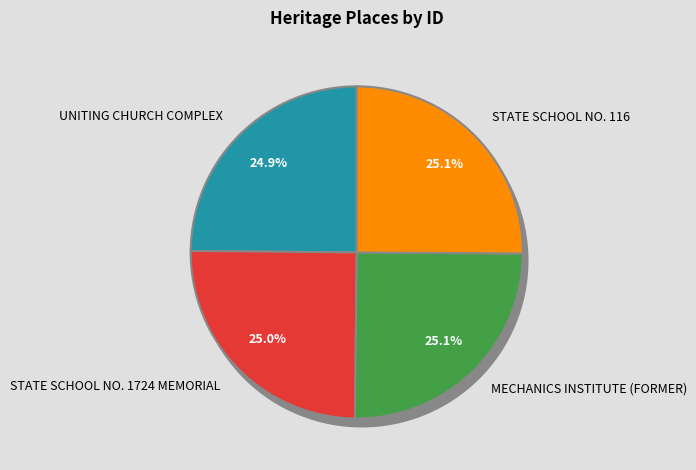

Do STATE SCHOOL NO. 116 and STATE SCHOOL NO. 1724 MEMORIAL together represent more than half of the pie?

Yes